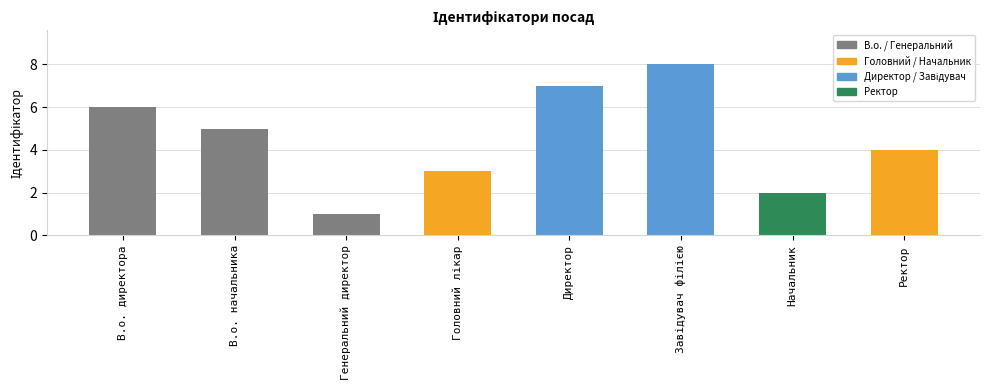

How many values are below 5?

4